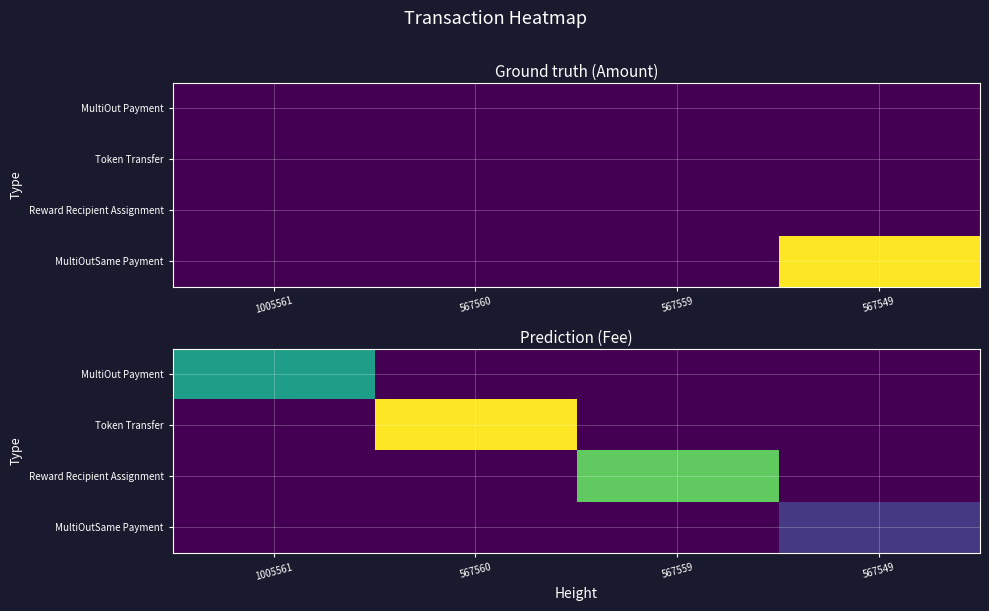

Which has a higher value, 567560 or 567549?

567560